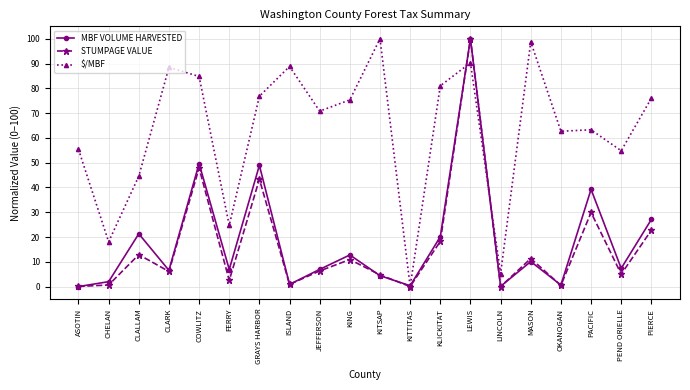

At which category does STUMPAGE VALUE reach its first local peak?

CLALLAM